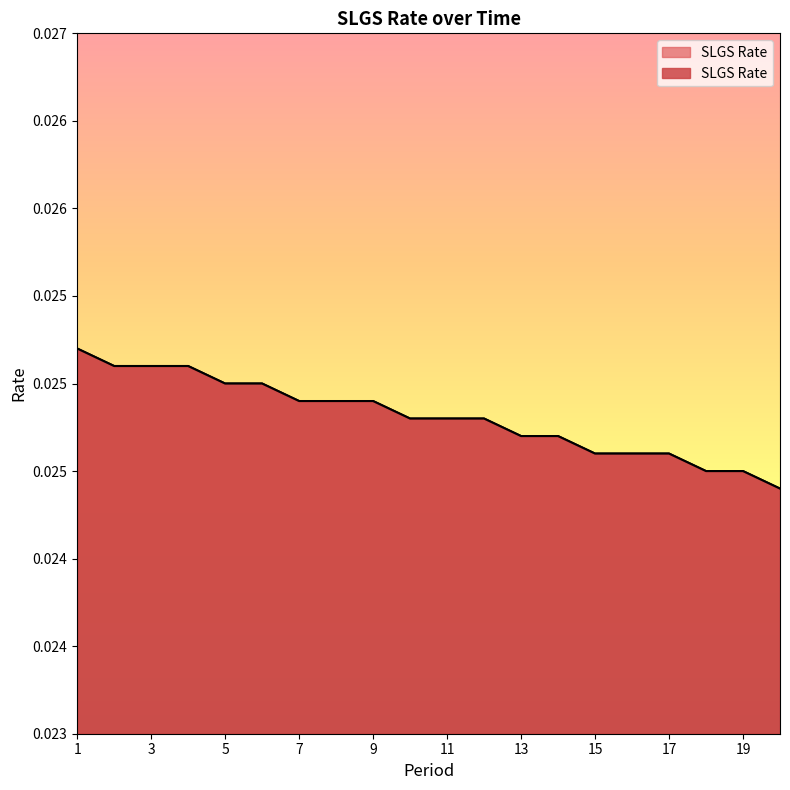

Count the number of categories in the chart.

20